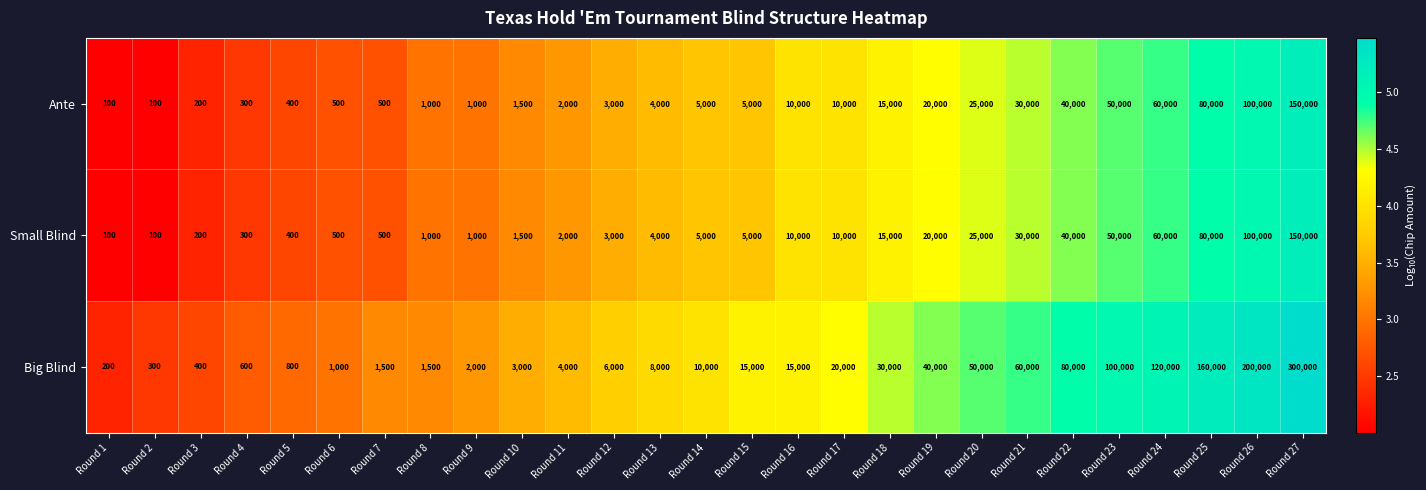

At which label is Big Blind closest to 150100?

Round 25